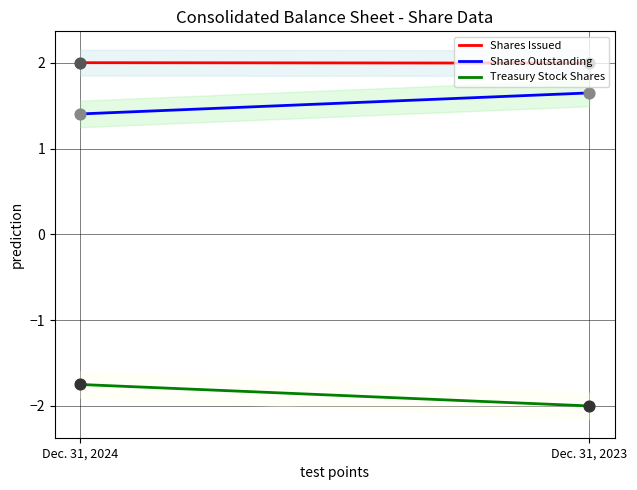

Which series contains the highest Y value?

Shares Issued